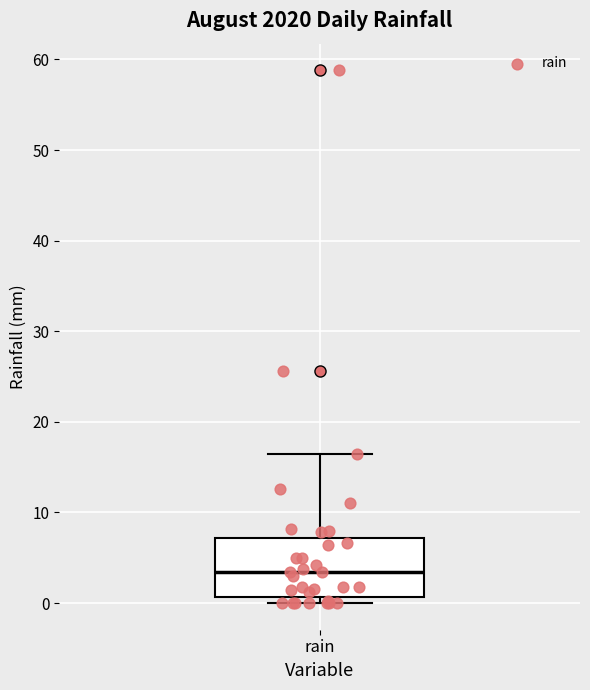

Where does the upper whisker of the box for rain end on the y-axis? The values are not printed on the chart, so give them approximately, as read against the axis.

16